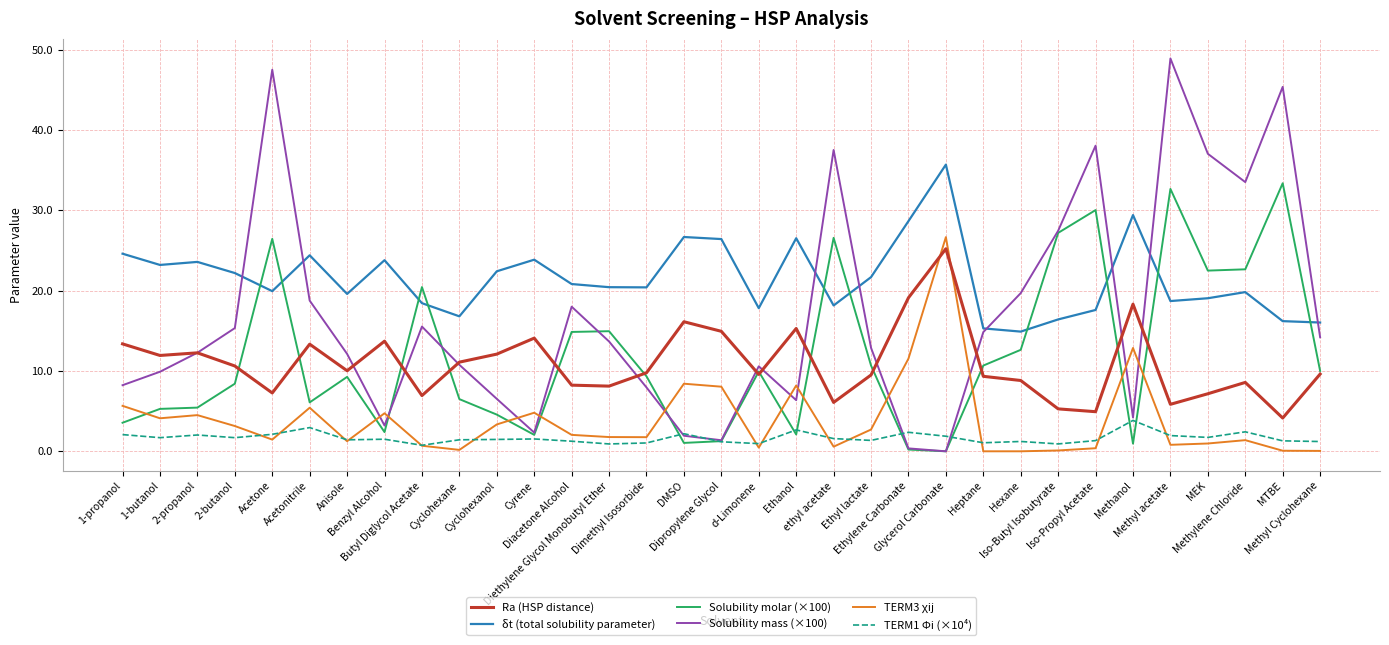

How many distinct data groups are displayed?

6